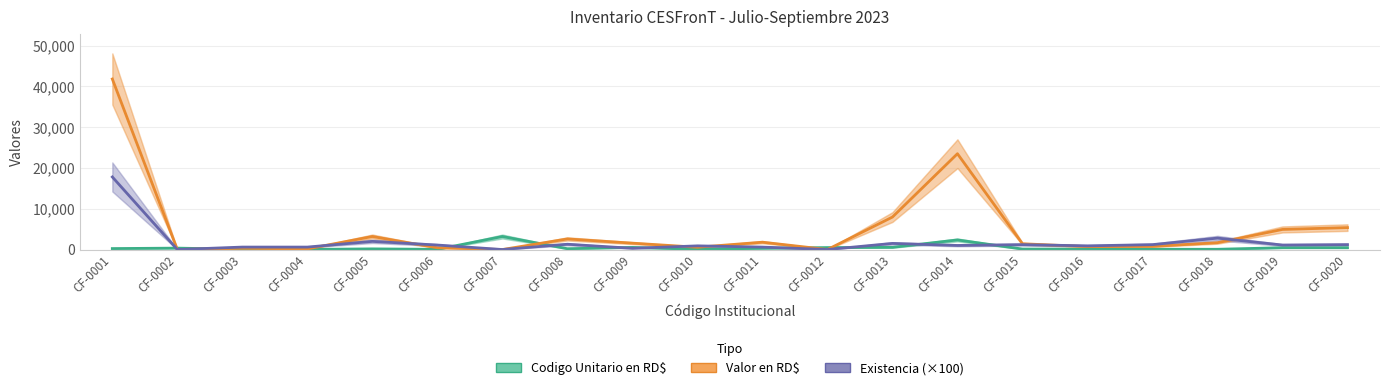

Which category has the highest value across all series?

CF-0001